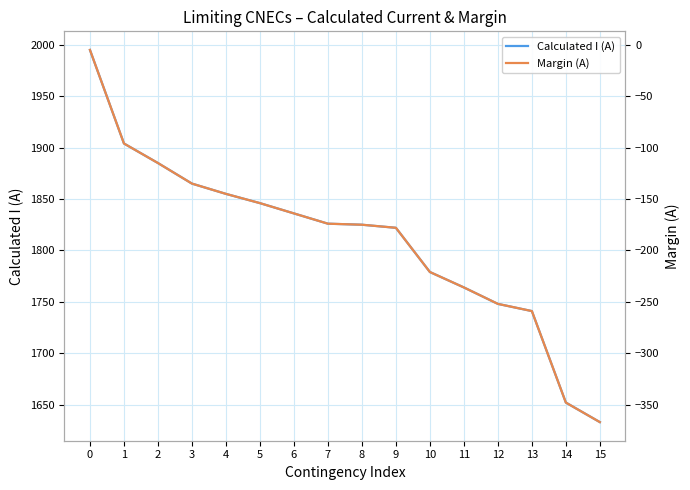

Reading left to right, transcribe all the data shown in this chart.

Calculated I (A): 0=1995	1=1904	2=1885	3=1865	4=1855	5=1846	6=1836	7=1826	8=1825	9=1822	10=1779	11=1764	12=1748	13=1741	14=1652	15=1633
Margin (A): 0=-5	1=-96	2=-115	3=-135	4=-145	5=-154	6=-164	7=-174	8=-175	9=-178	10=-221	11=-236	12=-252	13=-259	14=-348	15=-367